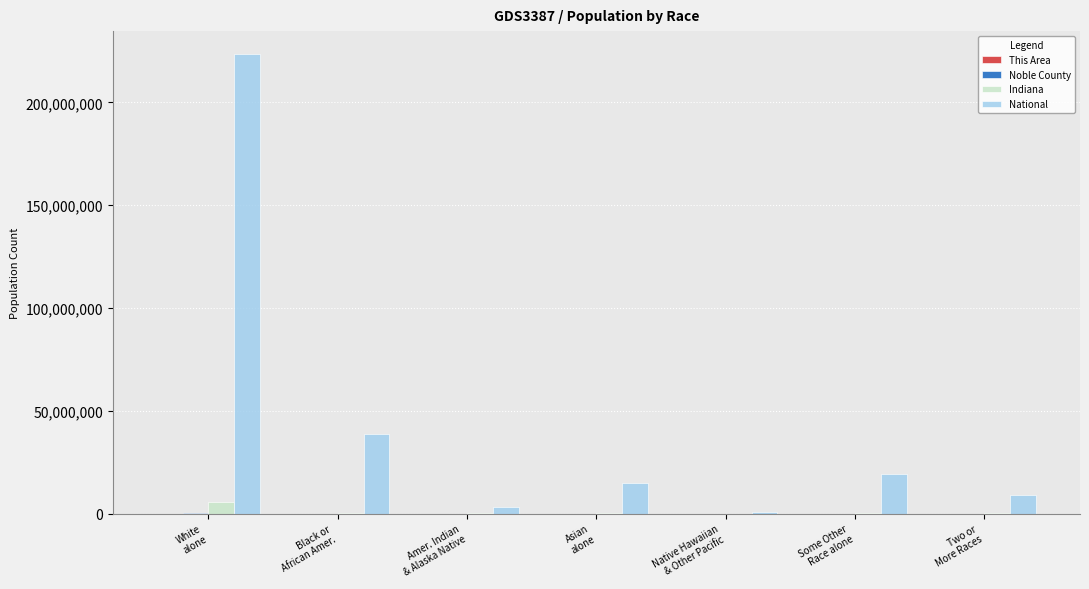

What is the sum of all National values?

308745538